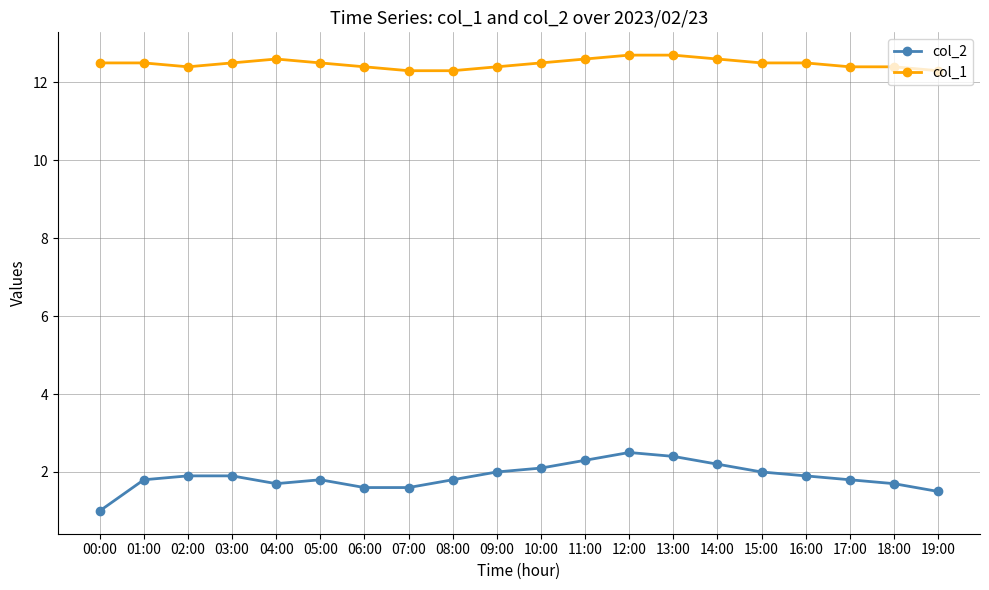

Is the value of col_1 at 04:00 greater than the value of col_2 at 01:00?

Yes